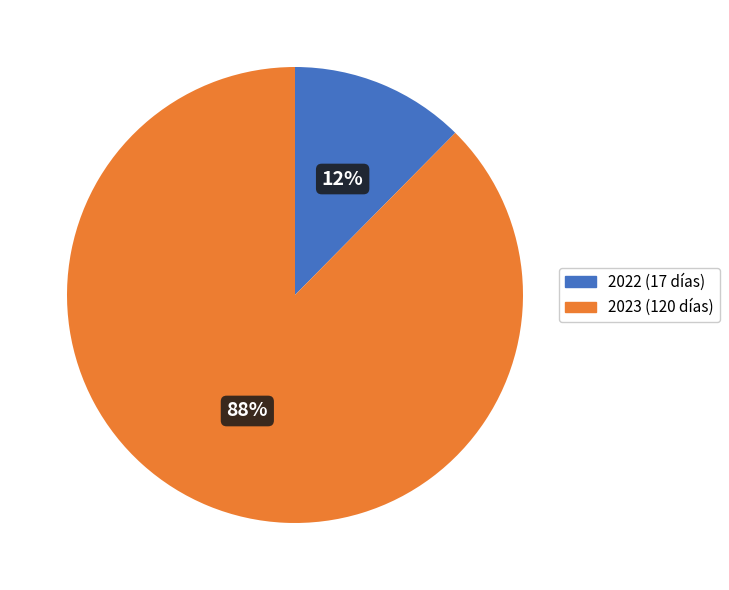

Do 2023 and 2022 together represent more than half of the pie?

Yes